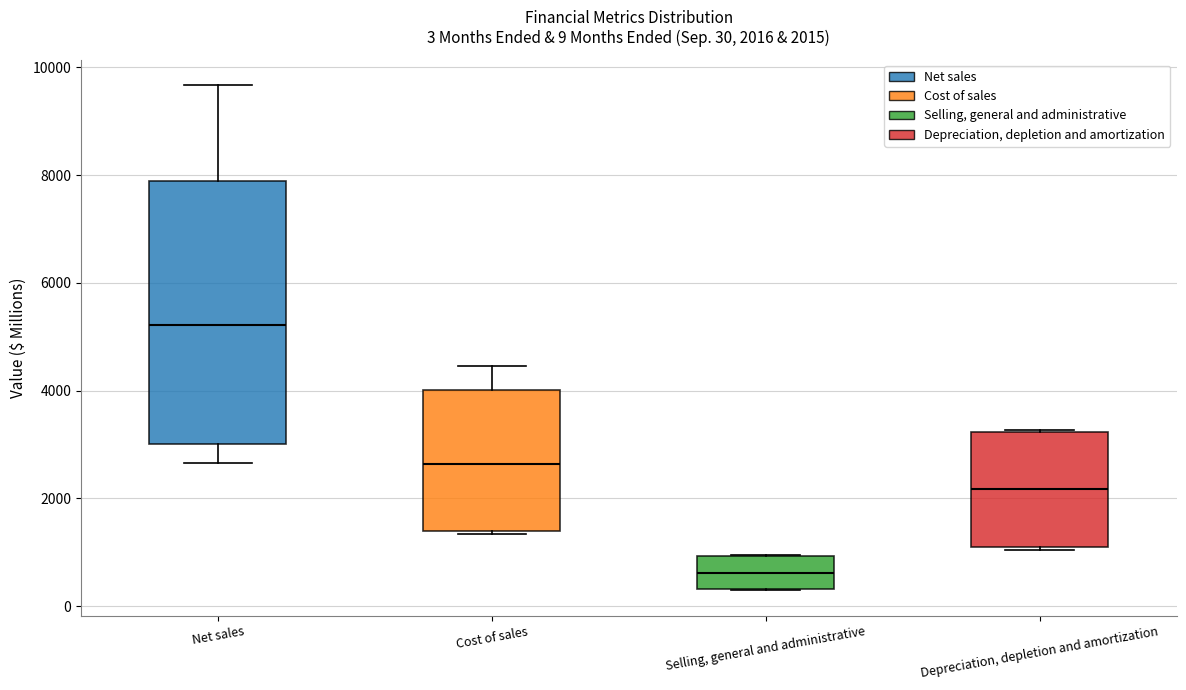

Which box's median line is the lowest?

Selling, general and administrative